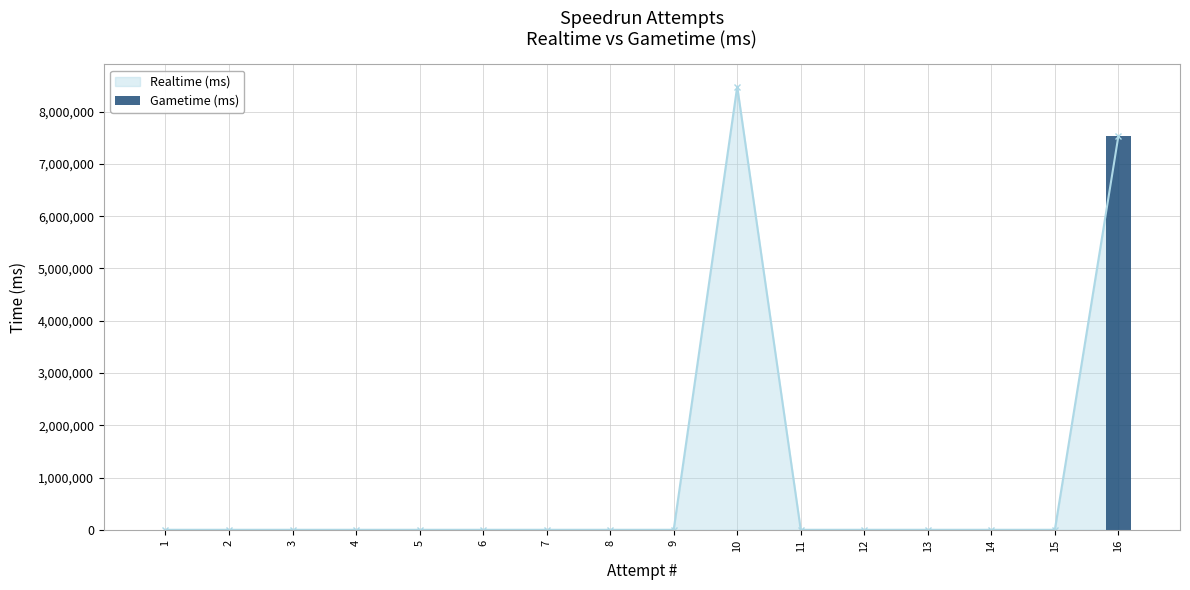

Is it true that the value at 11 is -4745574?

False